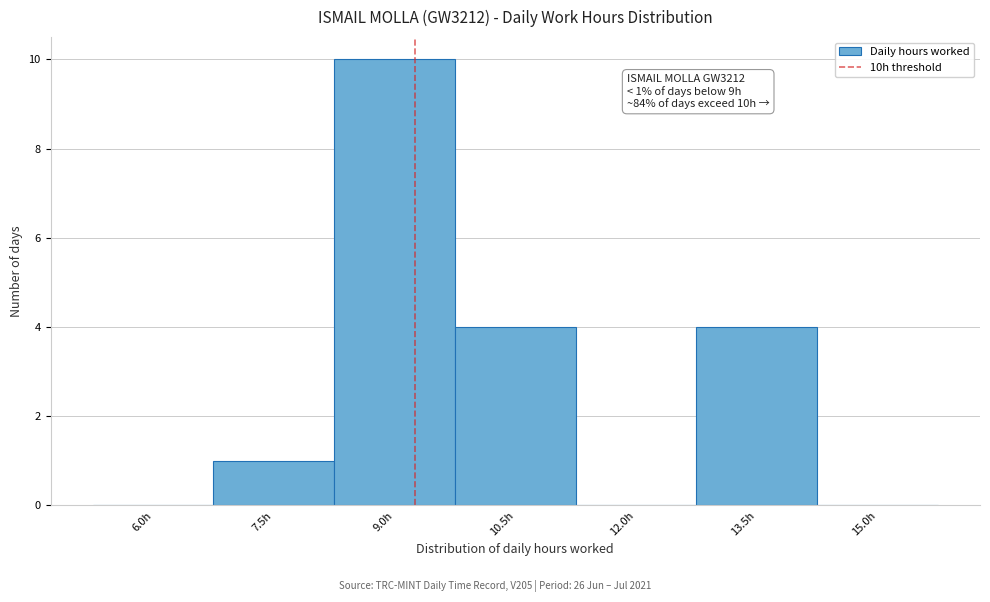

Reading right to left, list all the values displayed in this chart.

15.0h=0	13.5h=4	12.0h=0	10.5h=4	9.0h=10	7.5h=1	6.0h=0